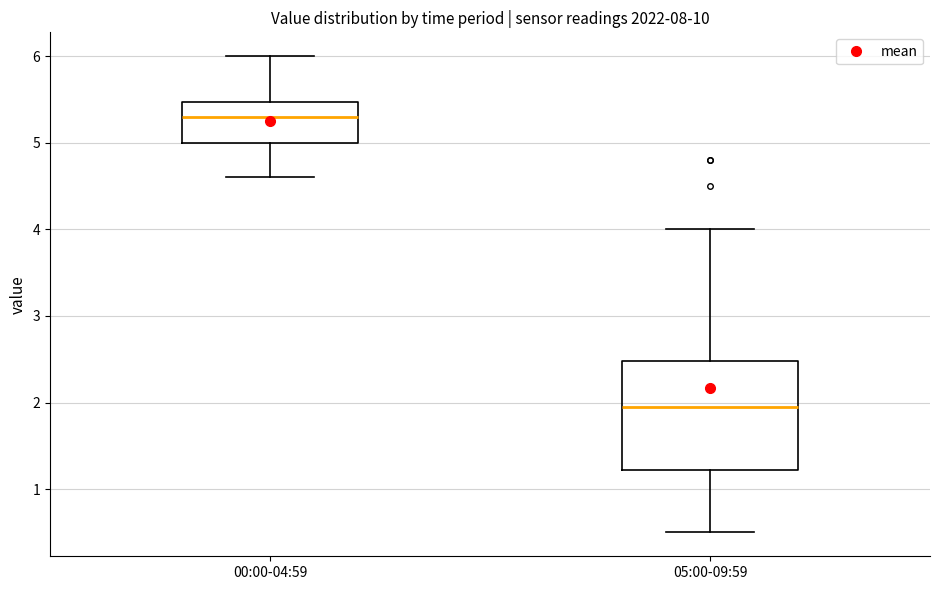

Which box's median line is the highest?

00:00-04:59